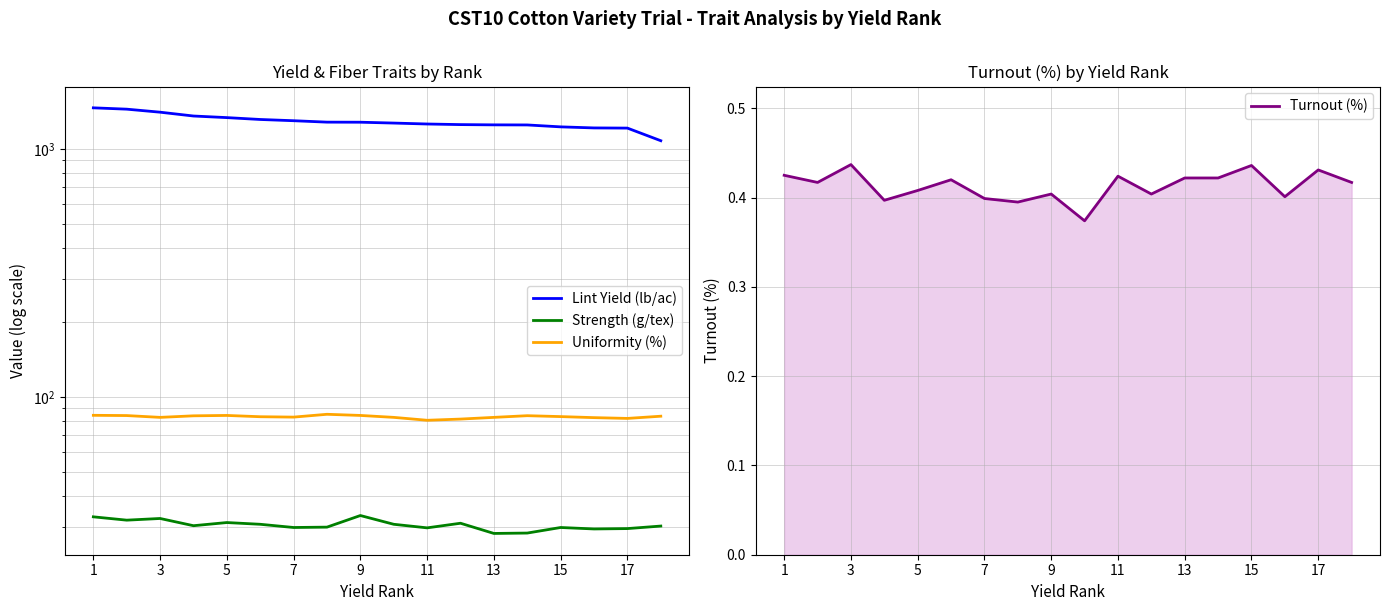

True or false: Uniformity (%) and Lint Yield (lb/ac) intersect in this chart.

False